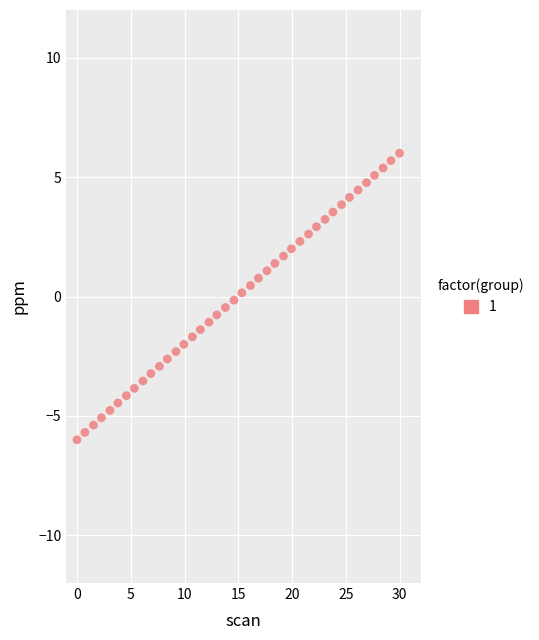

What is the range of Y values (max minus min)?

12.0